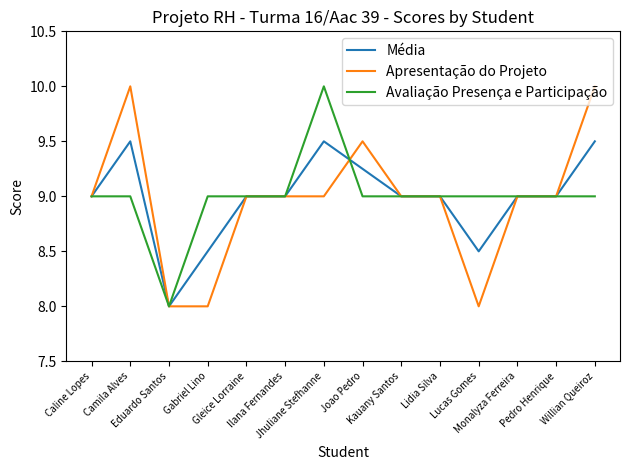

What is the difference between the maximum and minimum values in the Média series?

1.5